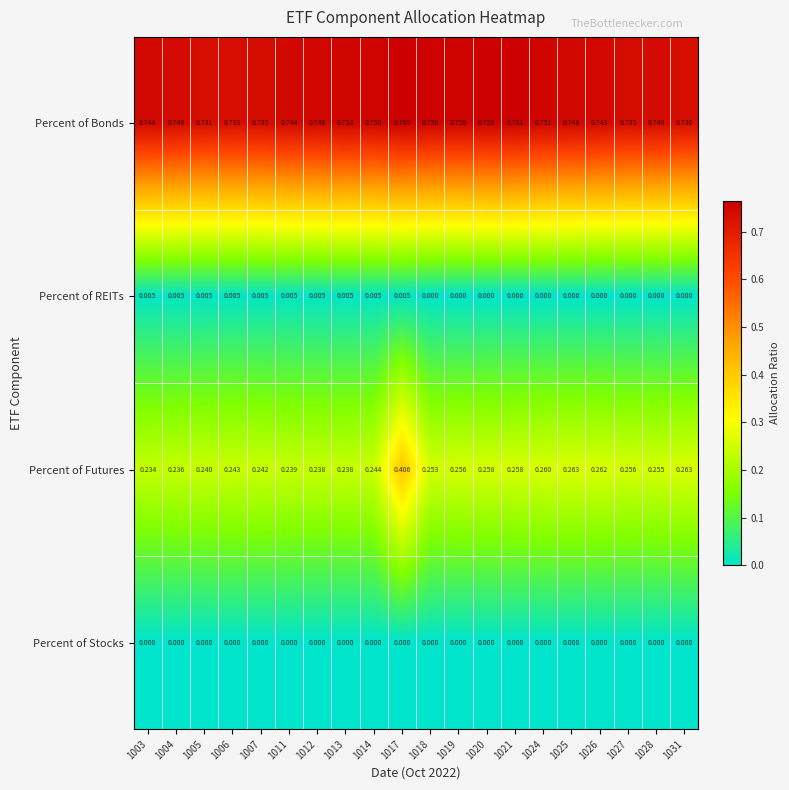

Between 1017 and 1025, which series saw the biggest shift?

Percent of Futures